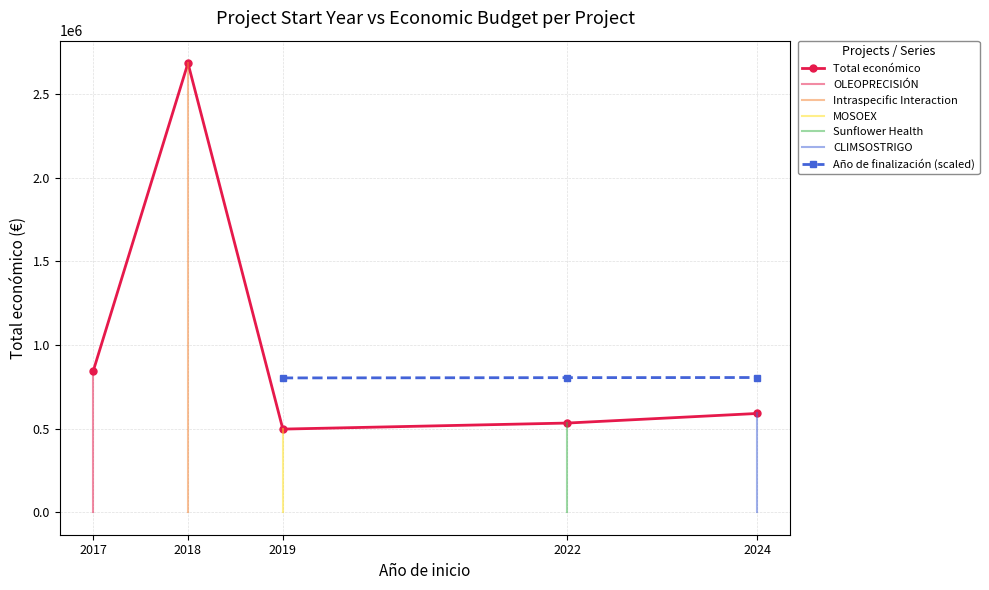

At which label is Total económico closest to 1591353?

2017